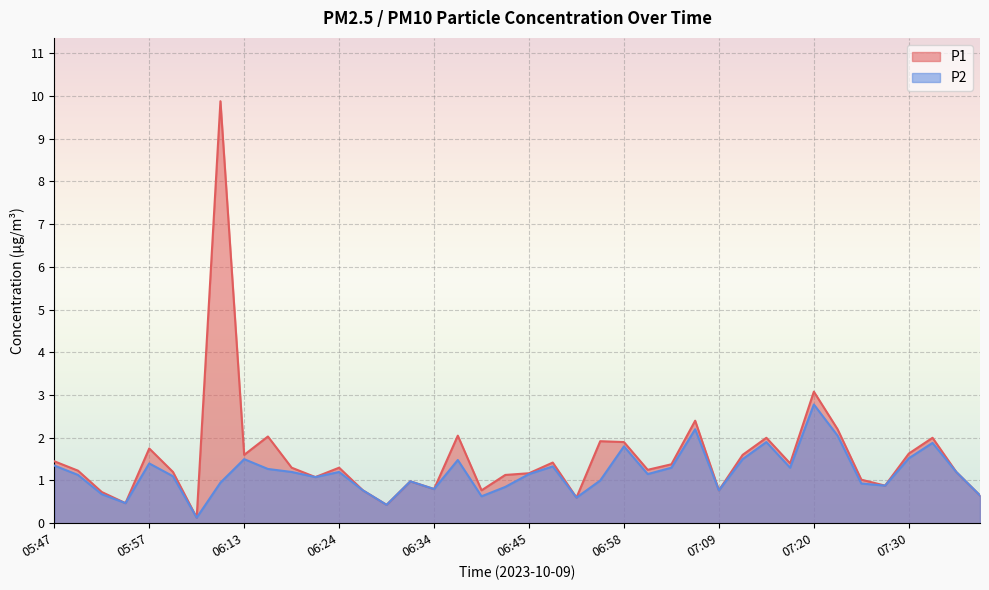

Rank the categories by P1 value from highest to lowest.

06:11, 07:20, 07:07, 07:22, 06:37, 06:16, 07:14, 07:35, 06:56, 06:58, 05:57, 07:30, 06:13, 07:12, 05:47, 06:48, 07:17, 07:04, 06:19, 06:24, 07:01, 05:49, 06:05, 07:38, 06:45, 06:43, 06:21, 07:25, 06:32, 07:28, 06:34, 06:26, 06:40, 07:09, 05:52, 07:41, 06:53, 05:55, 06:29, 06:08